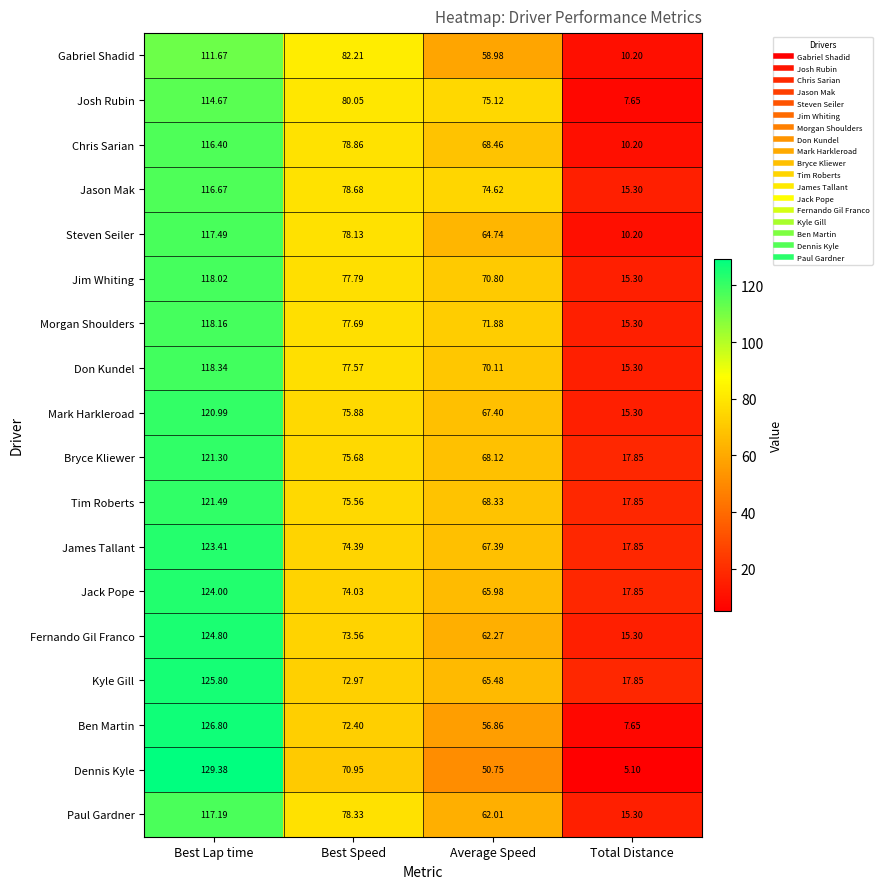

At how many categories does at least one series exceed 38?

3